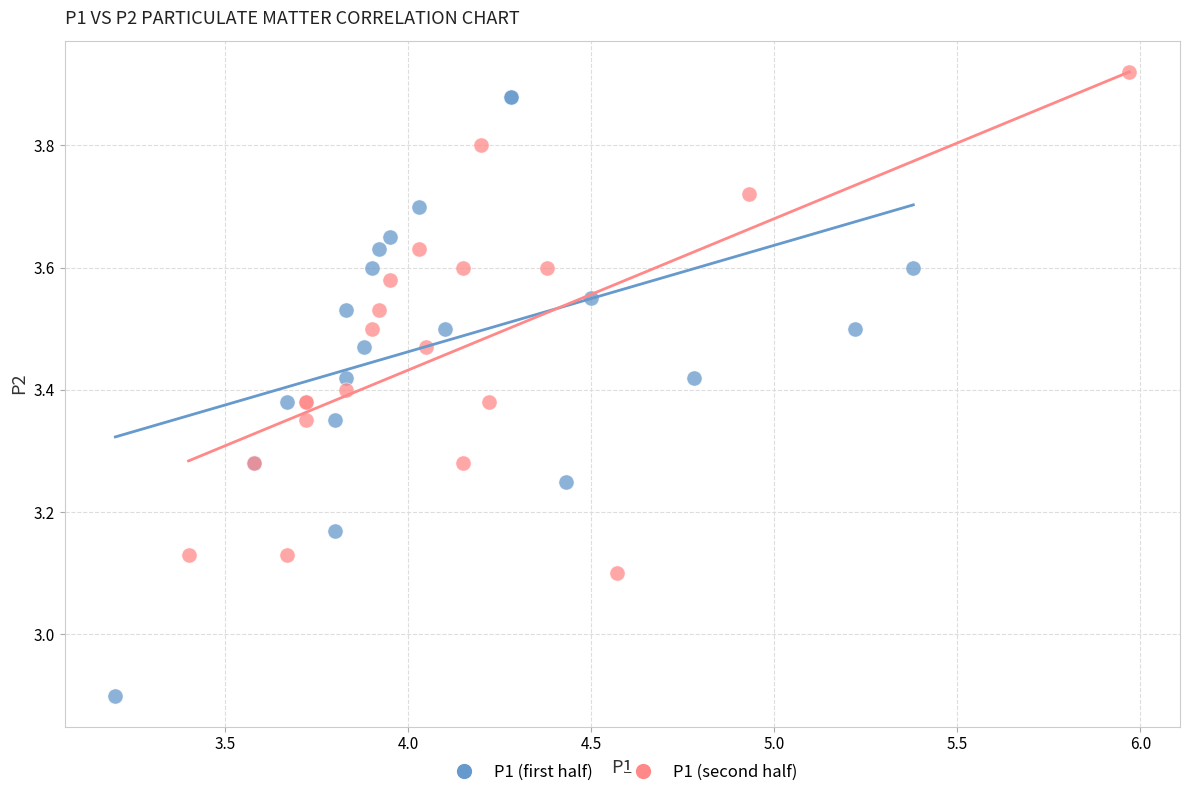

What are all the series names shown in the legend?

P1 (first half), P1 (second half)